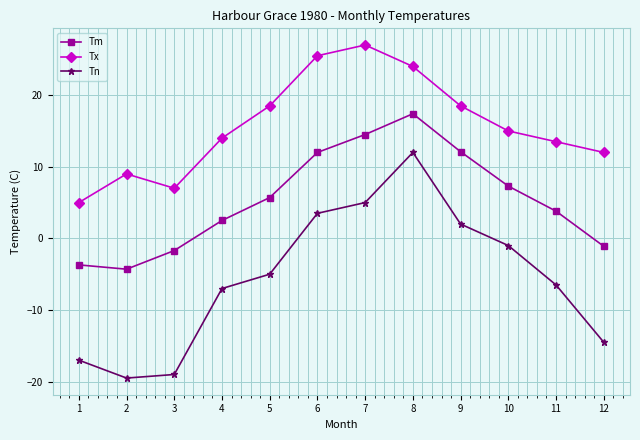

At which category is the sum across all series the highest?

8